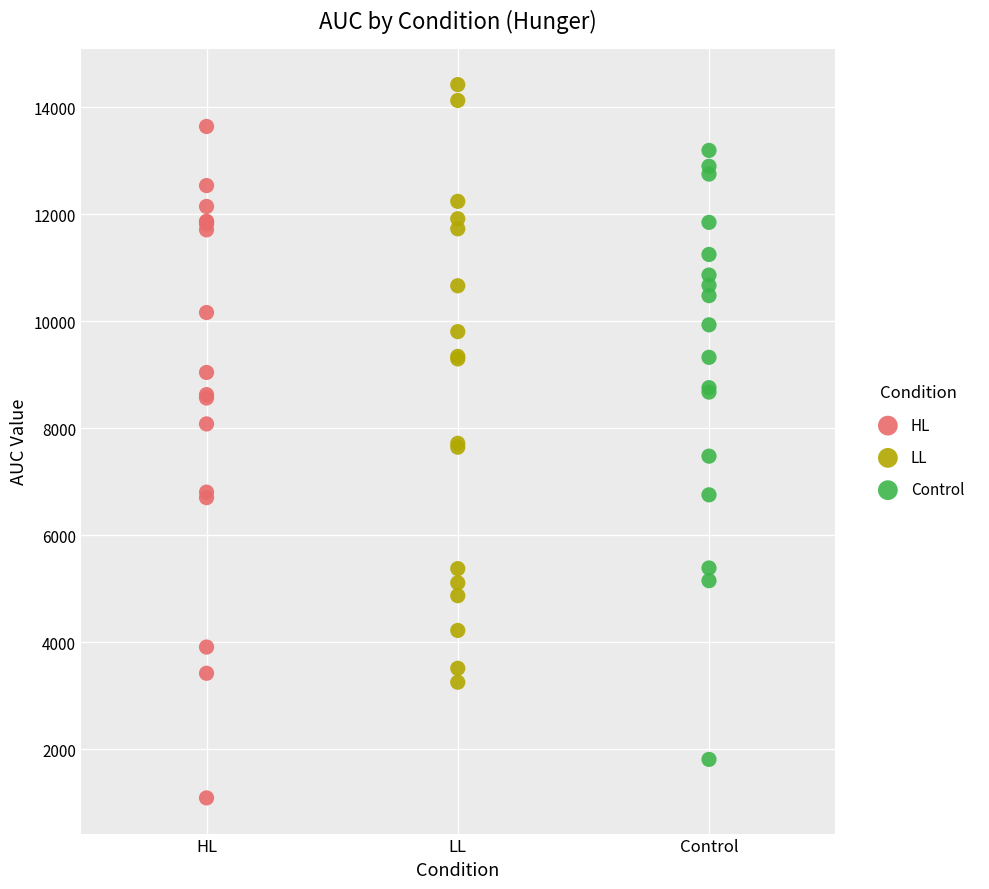

Which series contains the highest Y value?

LL